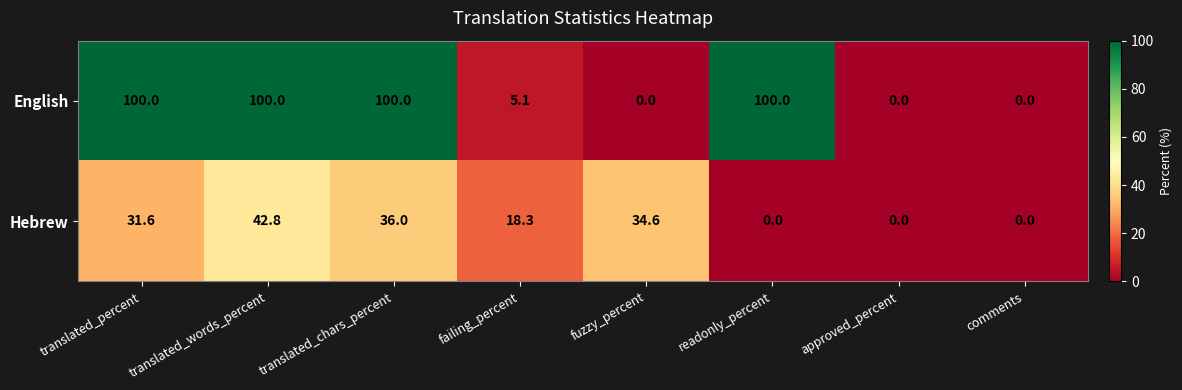

At how many categories does at least one series exceed 26?

5